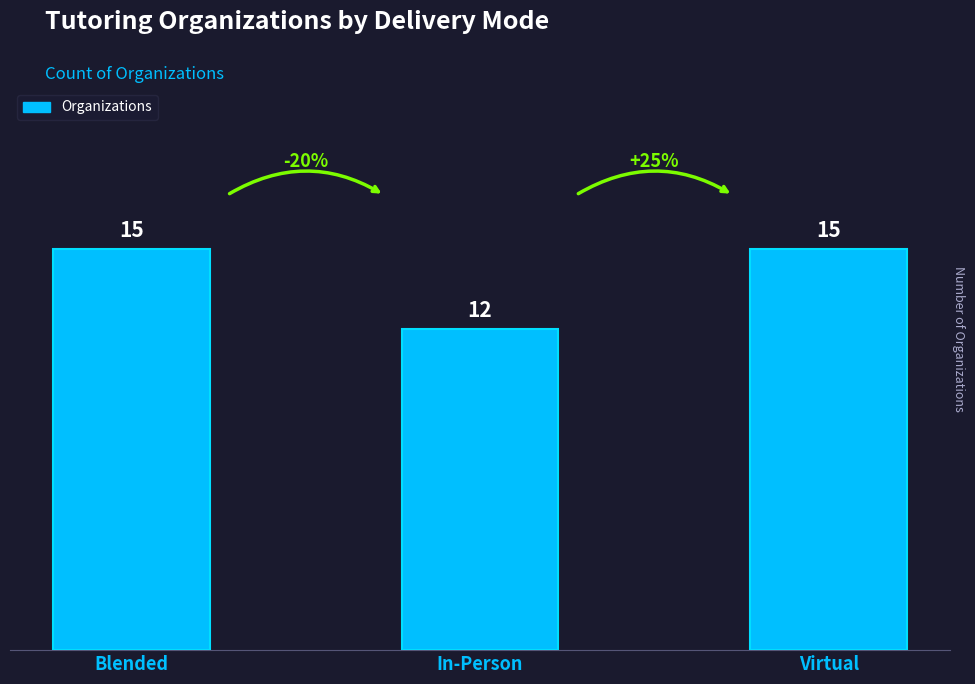

Count the values in the range 12 to 15.

3